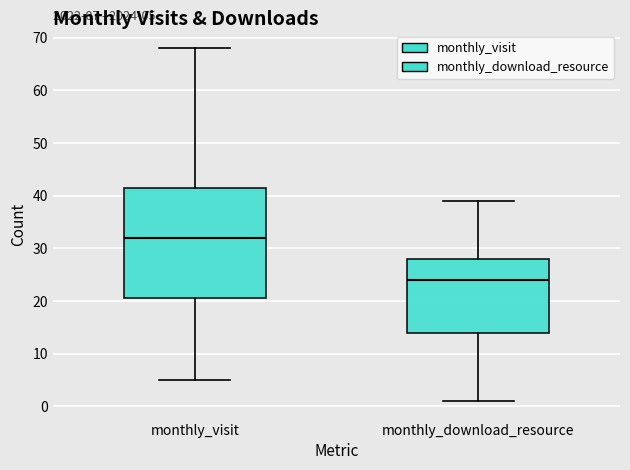

Which box has the highest median line?

monthly_visit